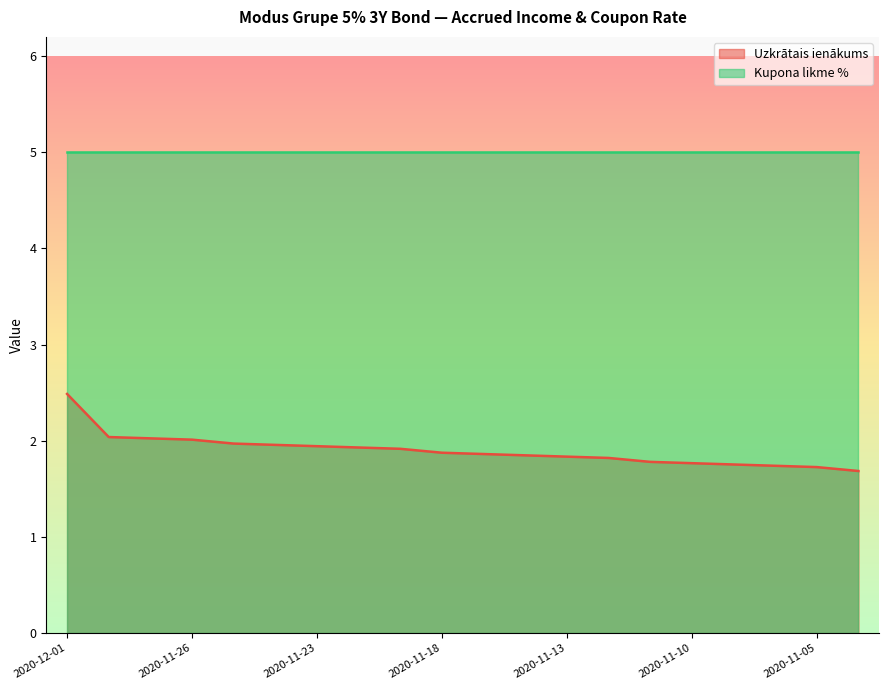

Rank the categories by value from lowest to highest.

2020-11-04, 2020-11-05, 2020-11-06, 2020-11-09, 2020-11-10, 2020-11-11, 2020-11-12, 2020-11-13, 2020-11-16, 2020-11-17, 2020-11-18, 2020-11-19, 2020-11-20, 2020-11-23, 2020-11-24, 2020-11-25, 2020-11-26, 2020-11-27, 2020-11-30, 2020-12-01